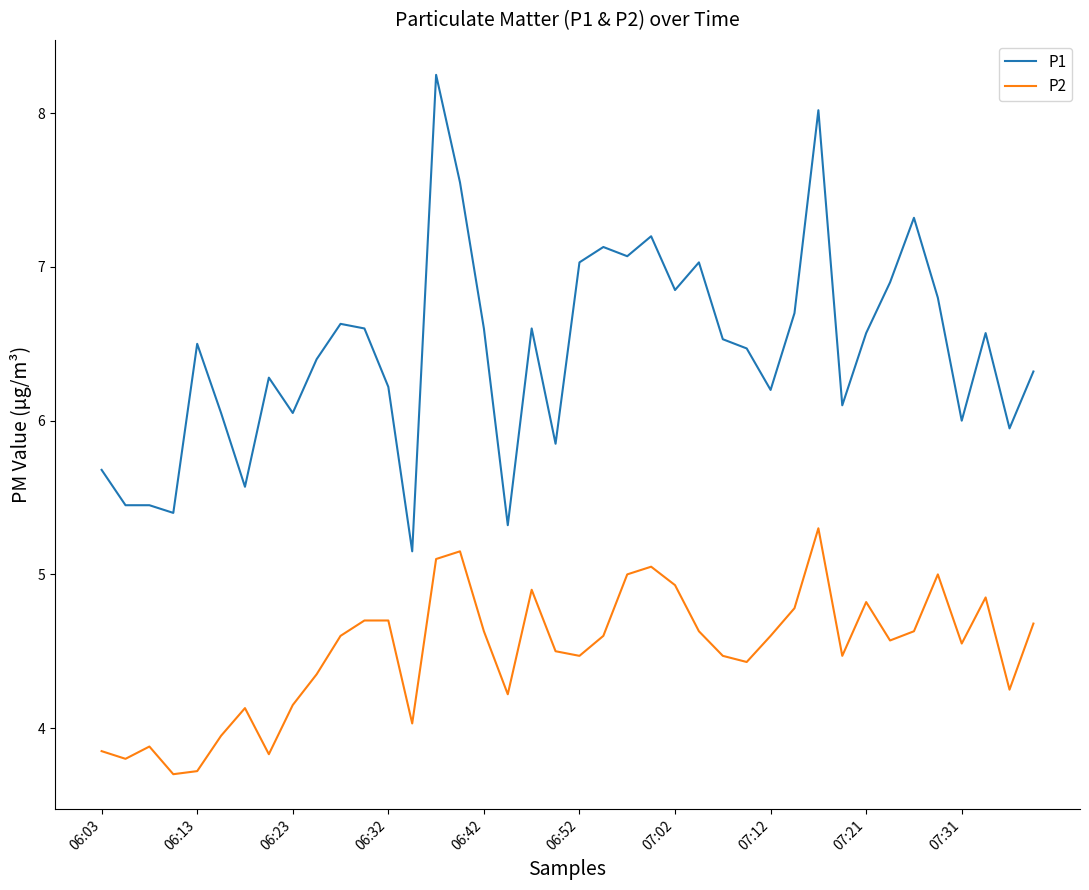

How many lines are shown in the chart?

2